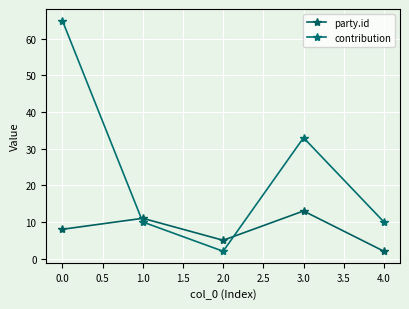

What is the minimum value shown in the chart?

2